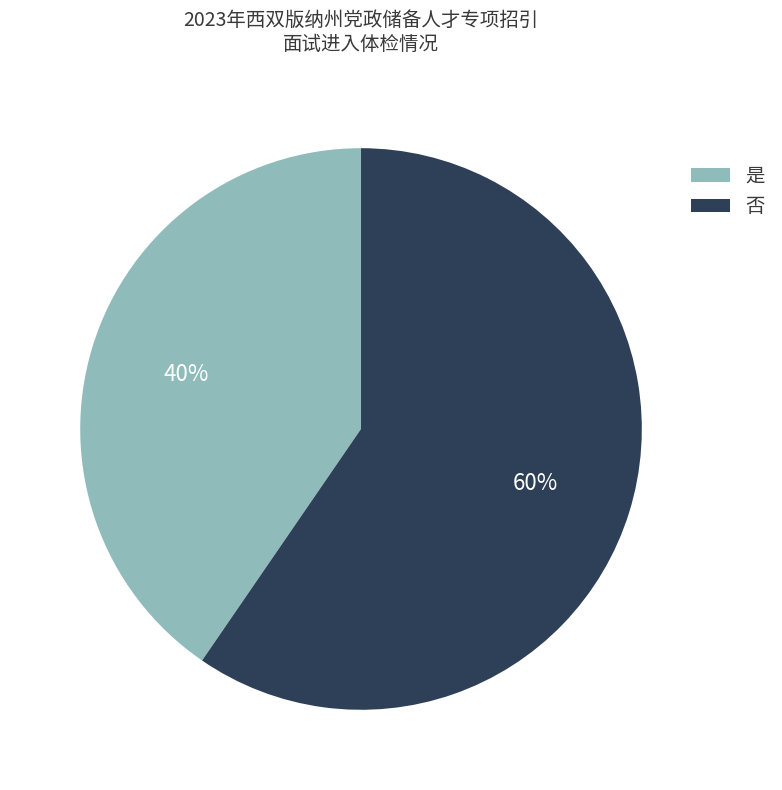

What is the ratio of the value at 否 to the value at 是?

1.5